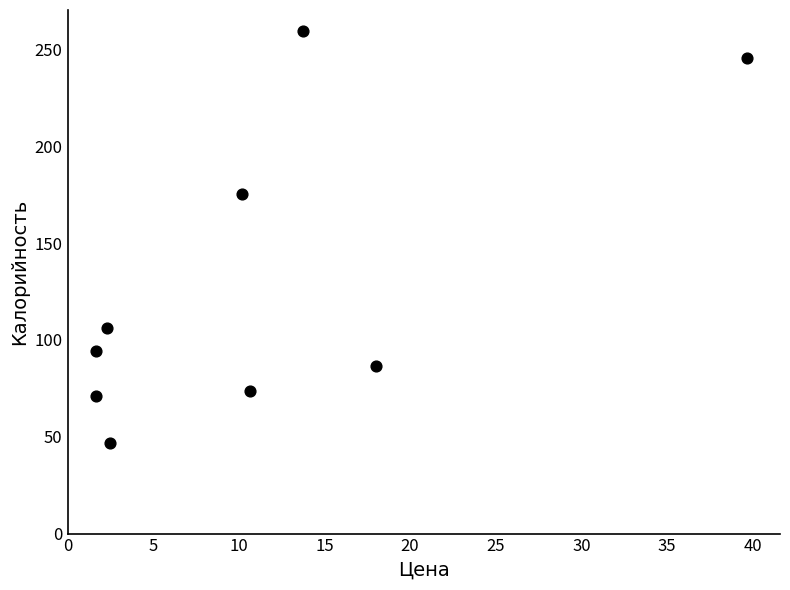

What Y value in the scatter plot is closest to 153?

175.1